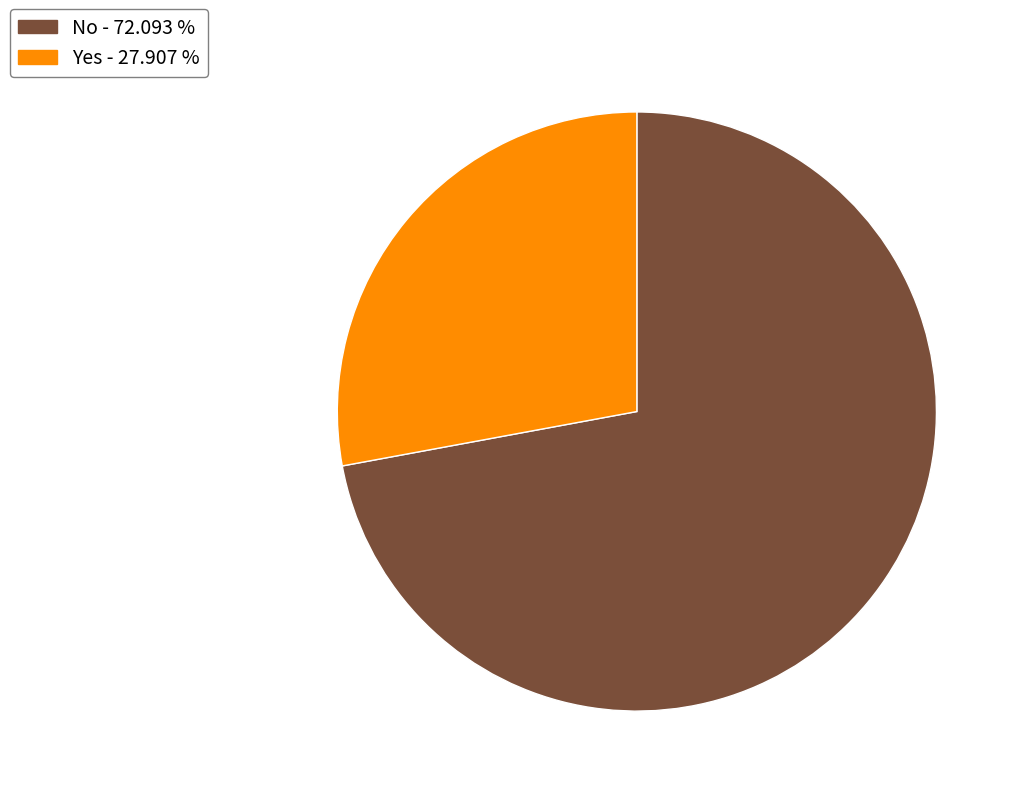

Do Yes and No together represent more than half of the pie?

Yes